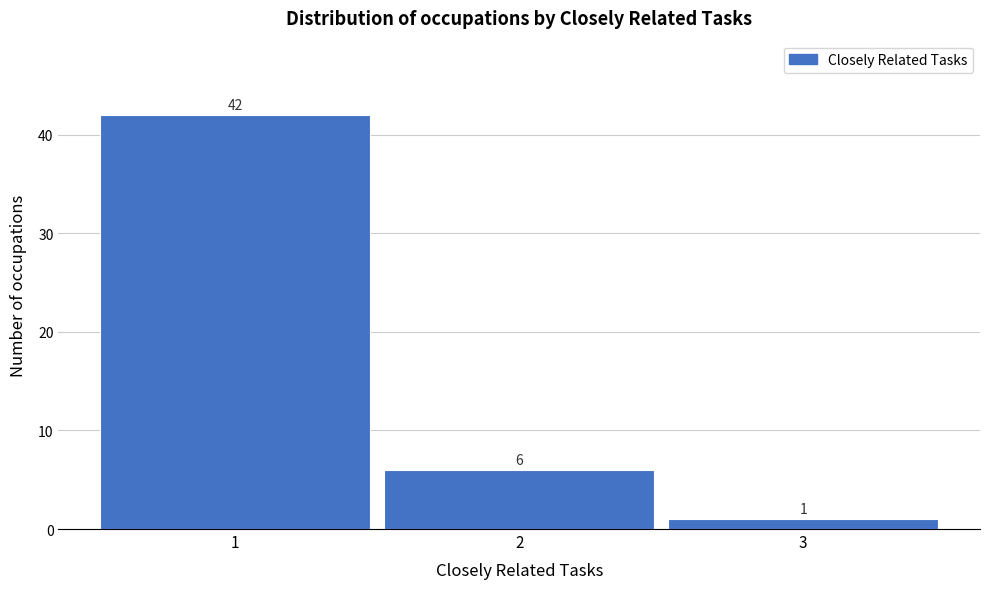

What is the height of the bar covering 0.5 to 1.5 on the x-axis?

42